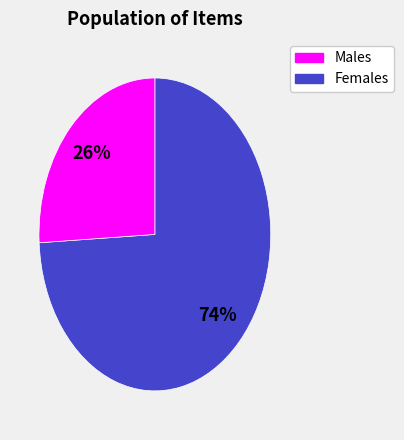

Is there any slice that represents more than half of the pie?

Yes